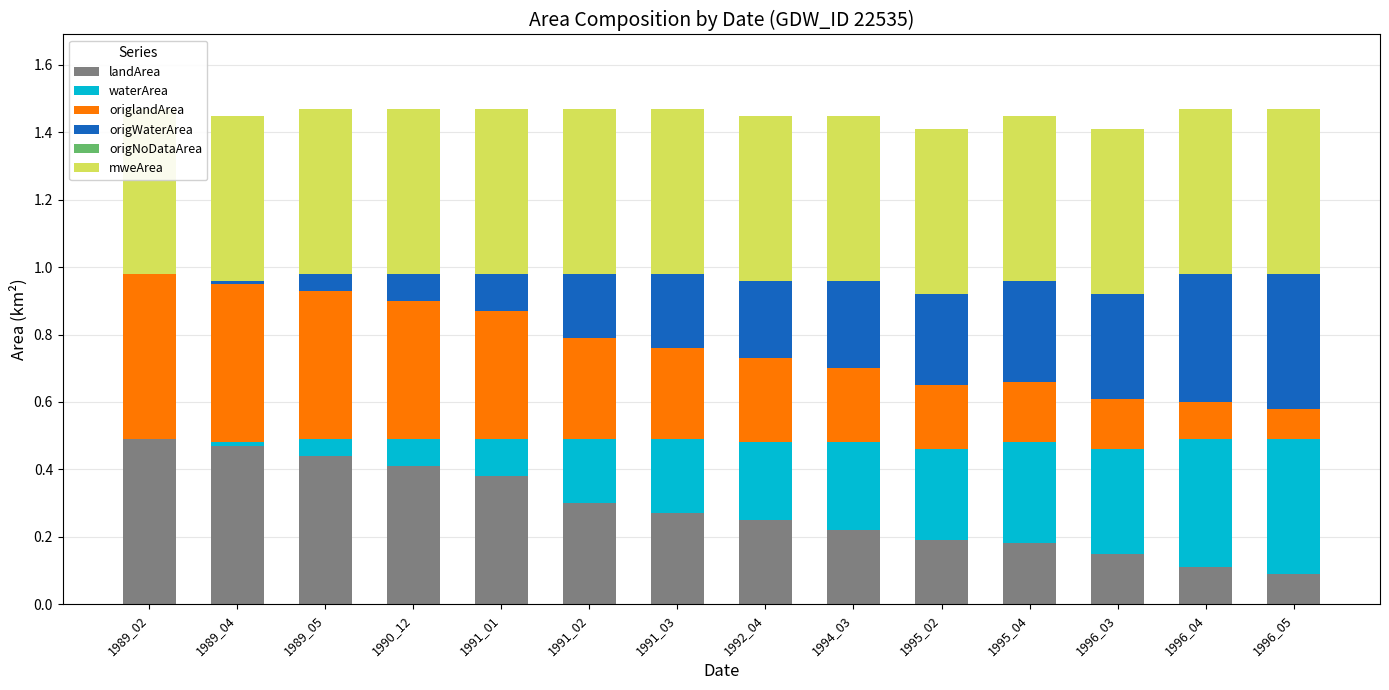

At which category is the sum across all series the highest?

1991_01